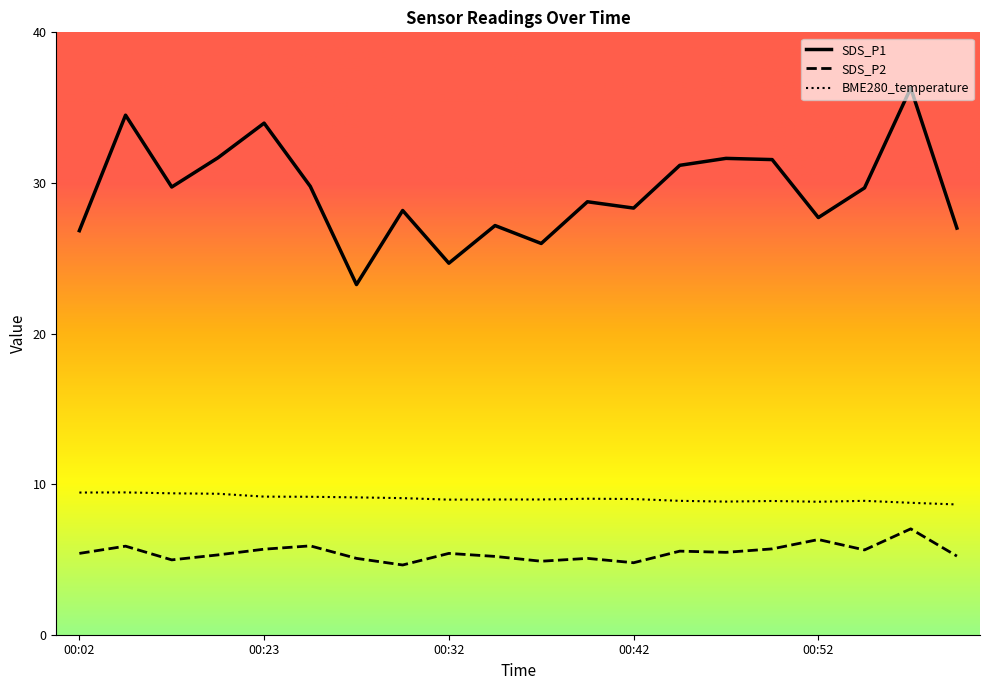

Reading right to left, extract all data points from this chart.

SDS_P1: 00:59=27.0	00:57=36.3	00:54=29.7	00:52=27.7	00:49=31.6	00:47=31.6	00:45=31.2	00:42=28.3	00:40=28.8	00:37=26.0	00:35=27.2	00:32=24.7	00:30=28.2	00:27=23.2	00:25=29.8	00:23=34.0	00:09=31.7	00:07=29.7	00:04=34.5	00:02=26.8
SDS_P2: 00:59=5.2	00:57=7.0	00:54=5.6	00:52=6.3	00:49=5.7	00:47=5.5	00:45=5.5	00:42=4.8	00:40=5.1	00:37=4.9	00:35=5.2	00:32=5.4	00:30=4.6	00:27=5.1	00:25=5.9	00:23=5.7	00:09=5.3	00:07=5.0	00:04=5.9	00:02=5.4
BME280_temperature: 00:59=8.7	00:57=8.8	00:54=8.9	00:52=8.8	00:49=8.9	00:47=8.8	00:45=8.9	00:42=9.0	00:40=9.0	00:37=9.0	00:35=9.0	00:32=9.0	00:30=9.1	00:27=9.1	00:25=9.2	00:23=9.2	00:09=9.4	00:07=9.4	00:04=9.4	00:02=9.4